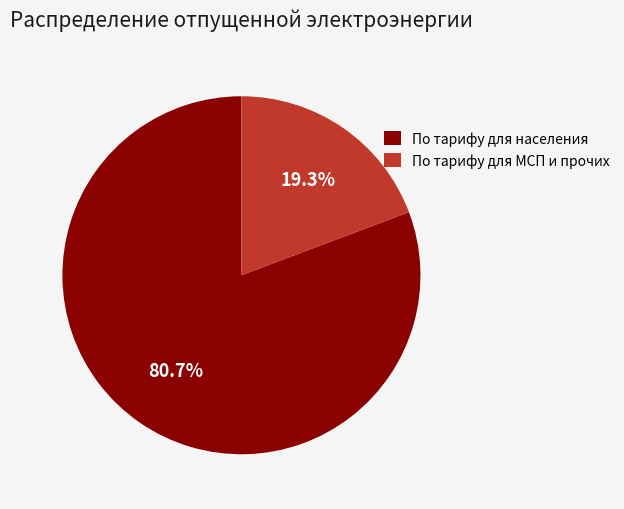

Does any single category account for the majority?

Yes